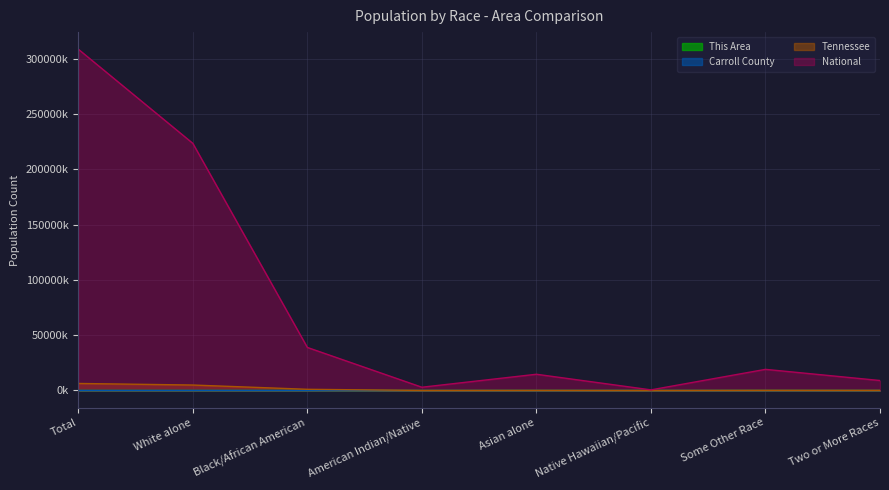

What is the highest value of the This Area series?

4.6